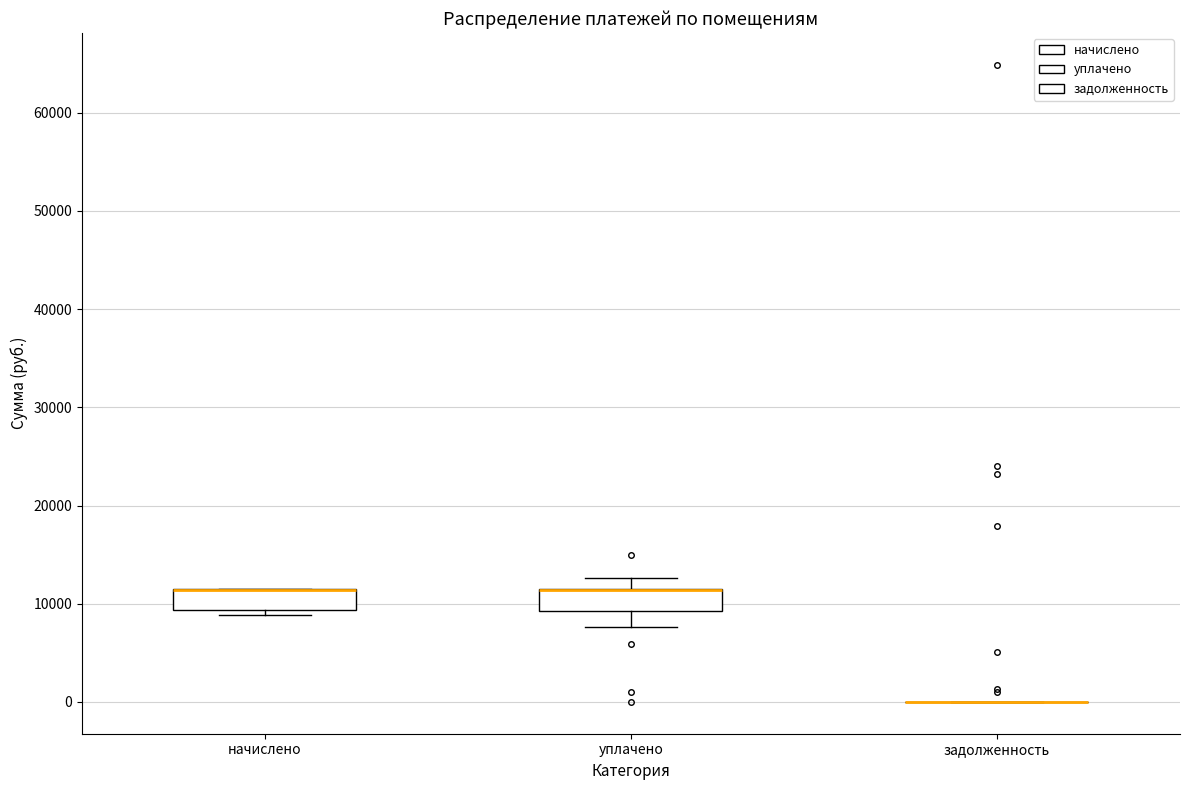

Reading left to right, read every box against the y-axis: the position of its median line, the range the box covers, and the ends of its whiskers. The values are not printed on the chart, so give them approximately, as read against the axis.

начислено: median 11000 (drawn on the box's upper edge), box 9000 to 11000, whiskers 9000 (just below the box's lower edge) to 12000
уплачено: median 11000 (drawn on the box's upper edge), box 9000 to 11000, whiskers 8000 to 13000
задолженность: box collapsed to a line at 0, whiskers 0 to 0